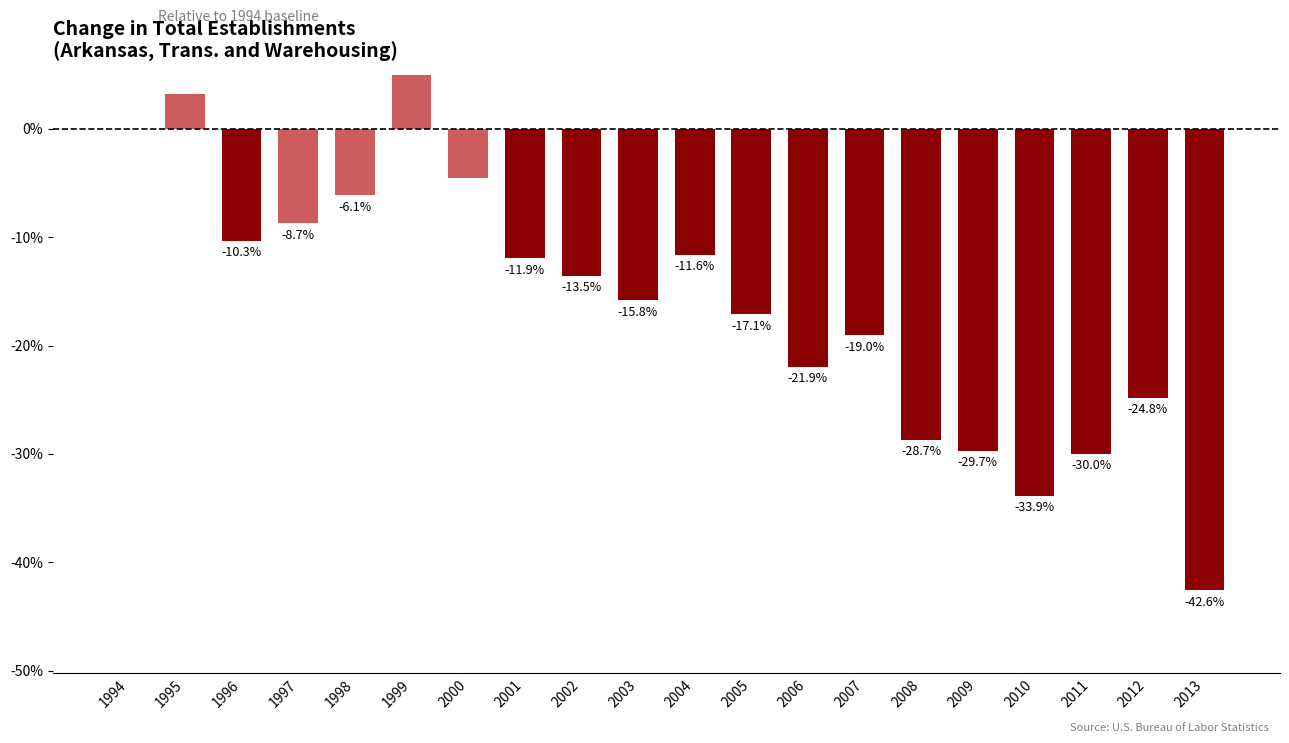

Are the bars horizontal?

No